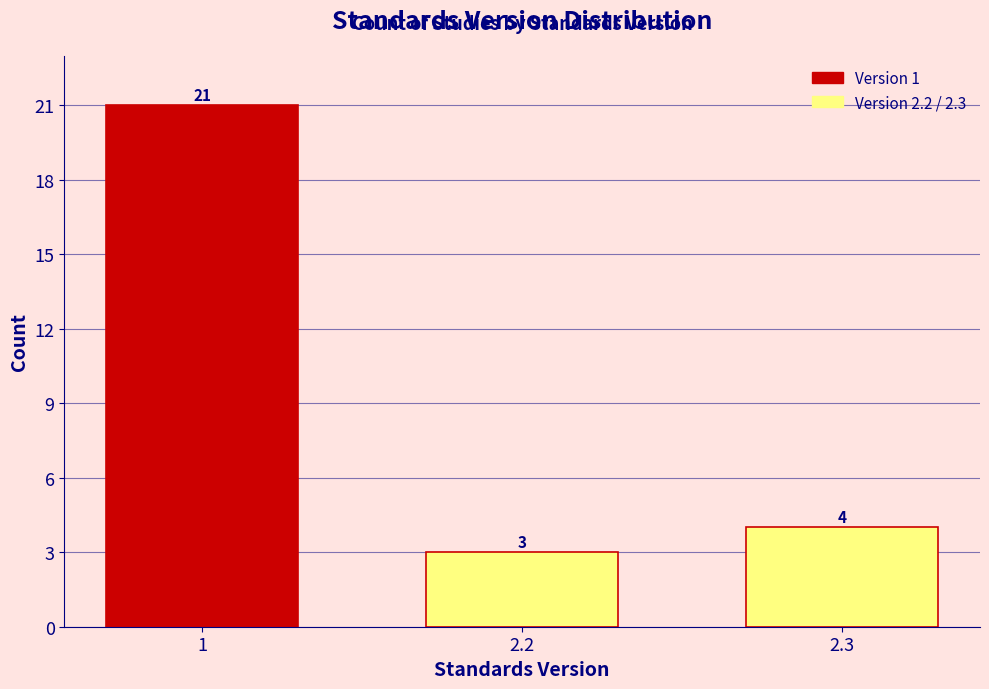

Reading right to left, transcribe all the data shown in this chart.

2.3=4	2.2=3	1=21